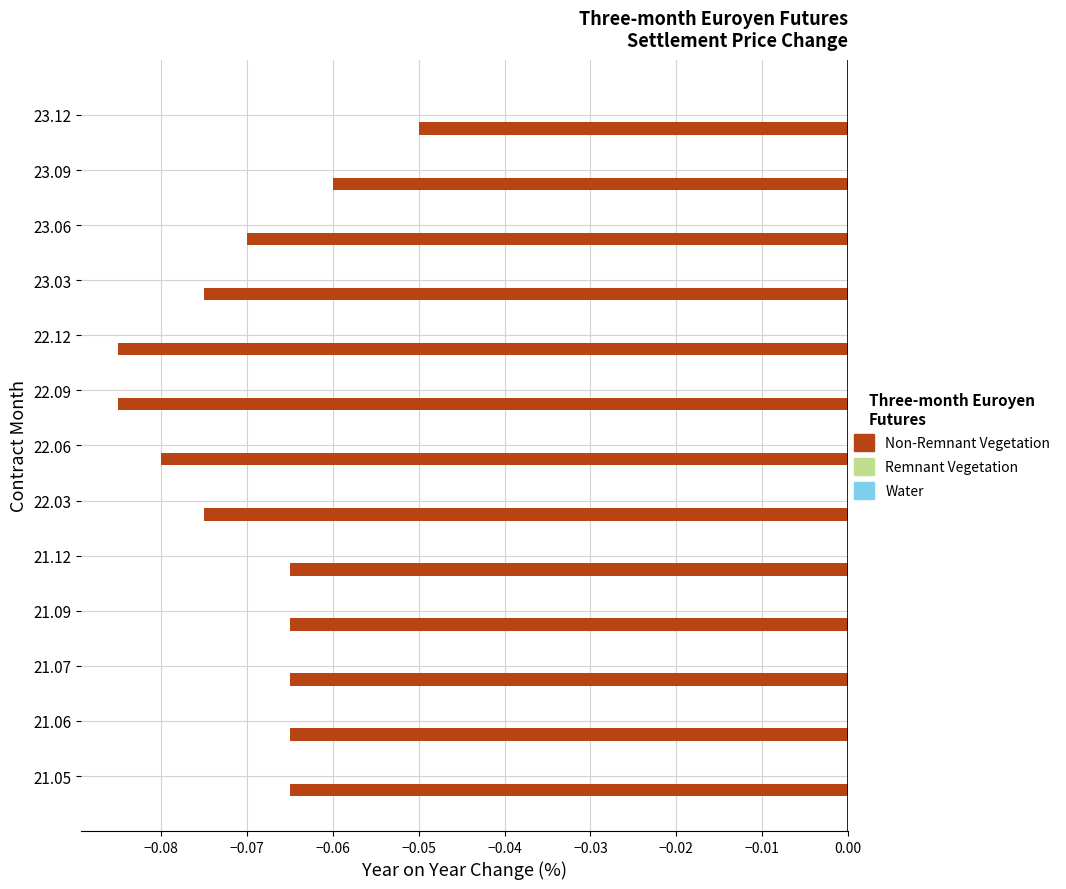

Which has a higher value, 22.06 or 23.03?

23.03